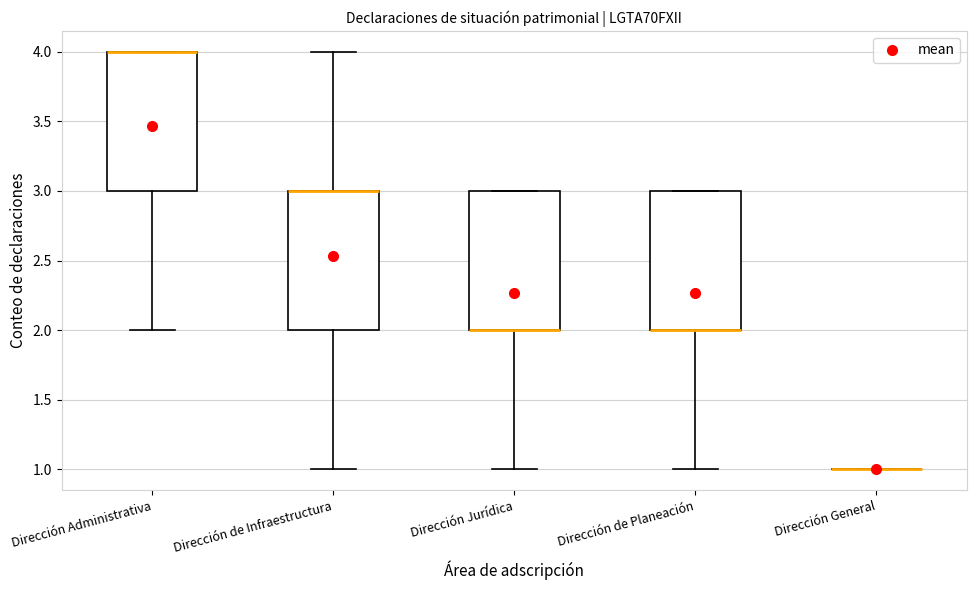

Where does the upper whisker of the box for Dirección de Infraestructura end on the y-axis? The values are not printed on the chart, so give them approximately, as read against the axis.

4